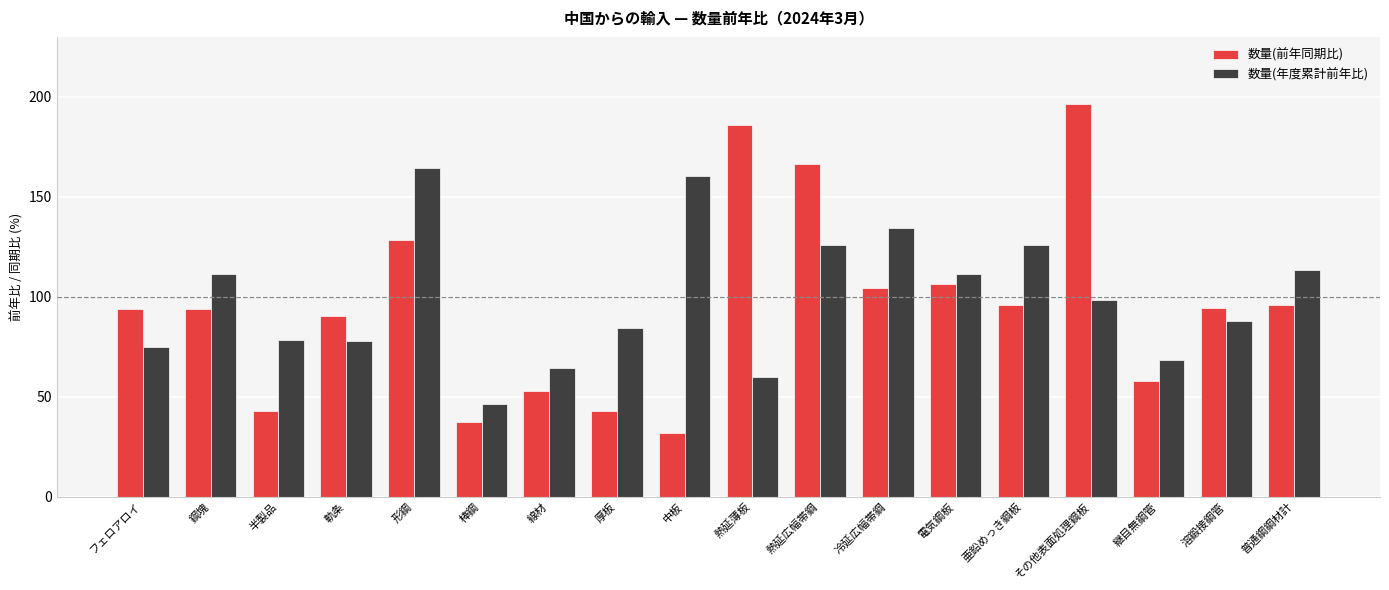

What is the difference between the 数量(年度累計前年比) values at 軌条 and 熱延薄板?

18.2